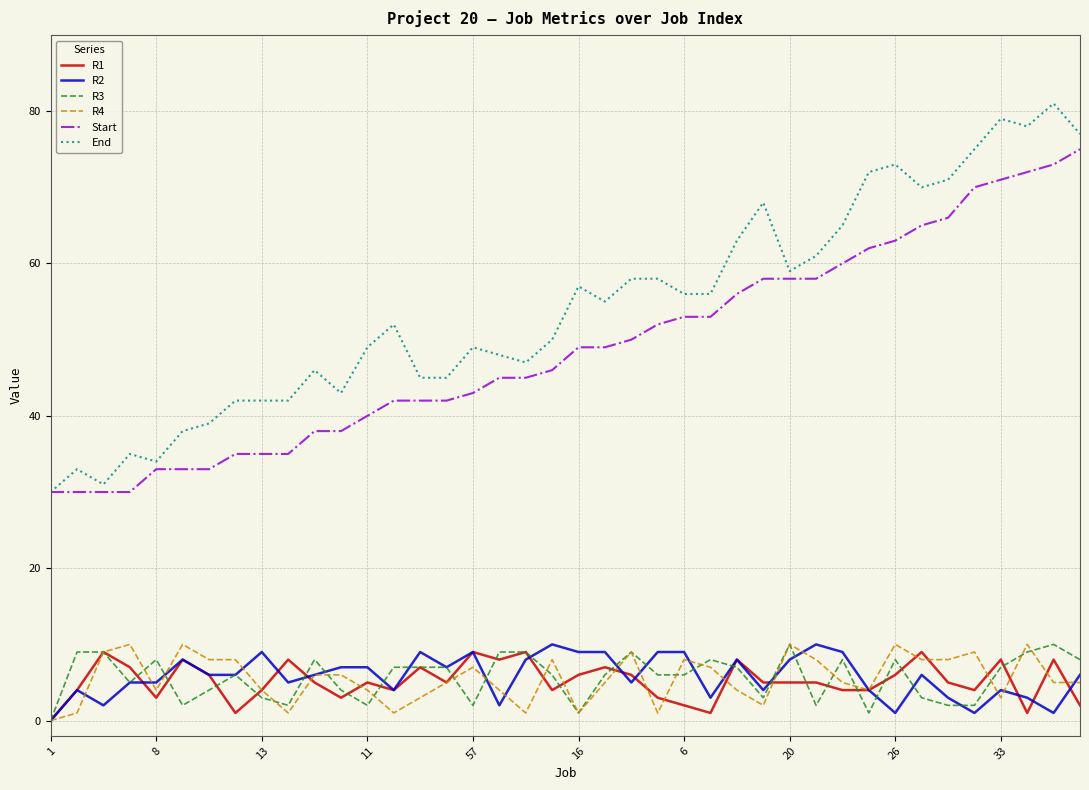

Which series has the largest total across all categories?

End